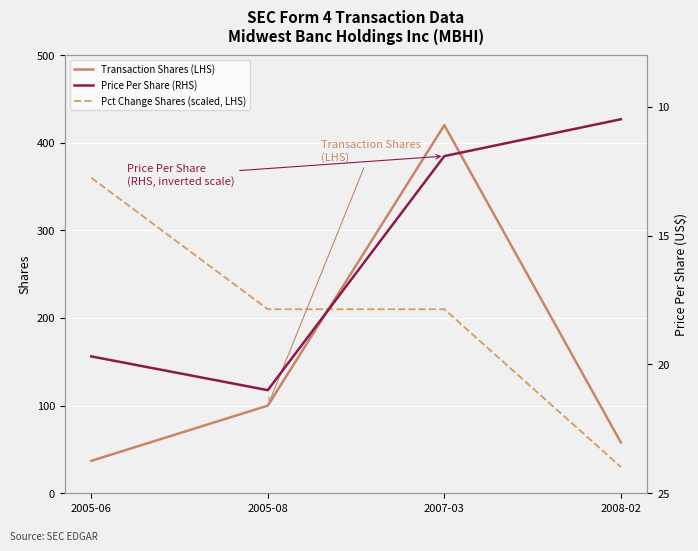

Reading left to right, extract all data points from this chart.

Transaction Shares (LHS): 37.0	100.0	420.0	58.0
Pct Change Shares (scaled, LHS): 360.0	210.0	210.0	30.0
Price Per Share (RHS): 19.7	21.0	11.9	10.5